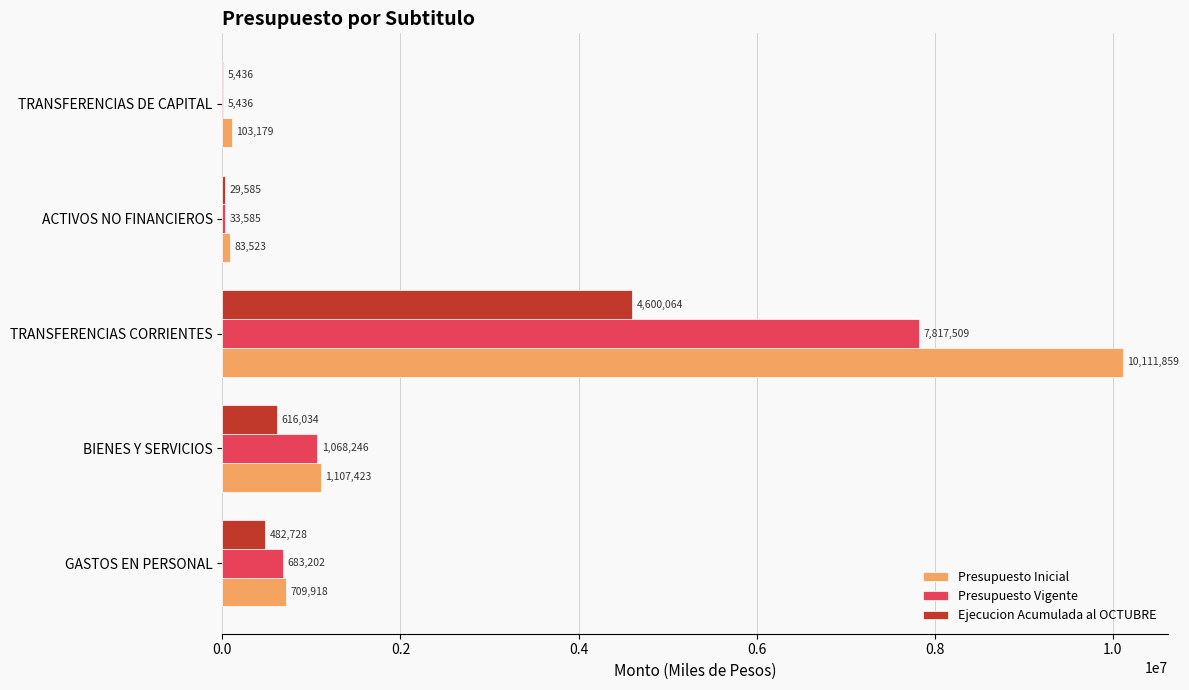

Read the Presupuesto Inicial value at TRANSFERENCIAS CORRIENTES, to the nearest 10.

10111860